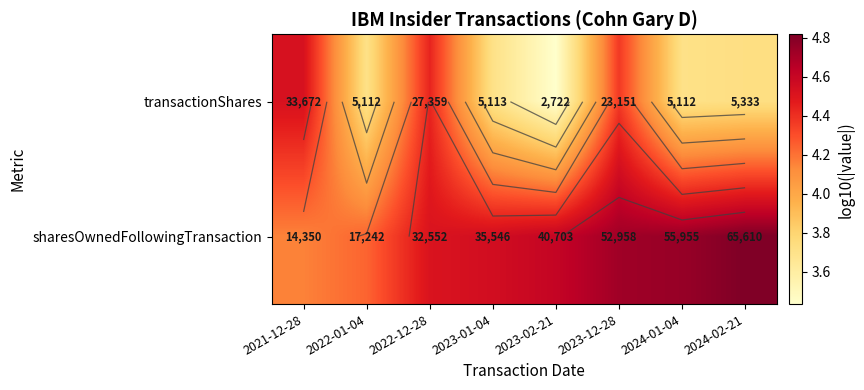

What is the average value of the sharesOwnedFollowingTransaction series?

4.5